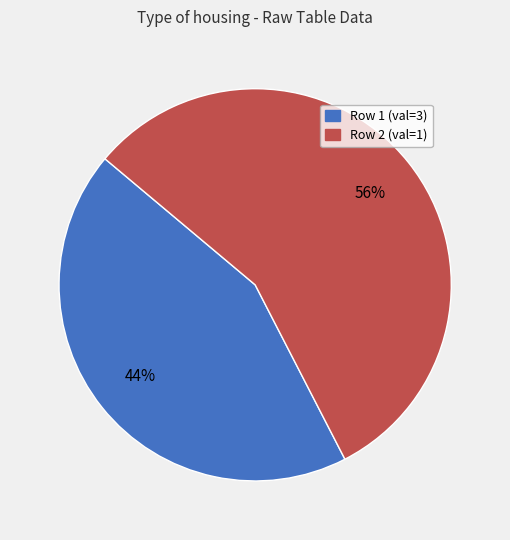

The Row 2 (val=1) slice represents 49% of the pie. True or false?

False